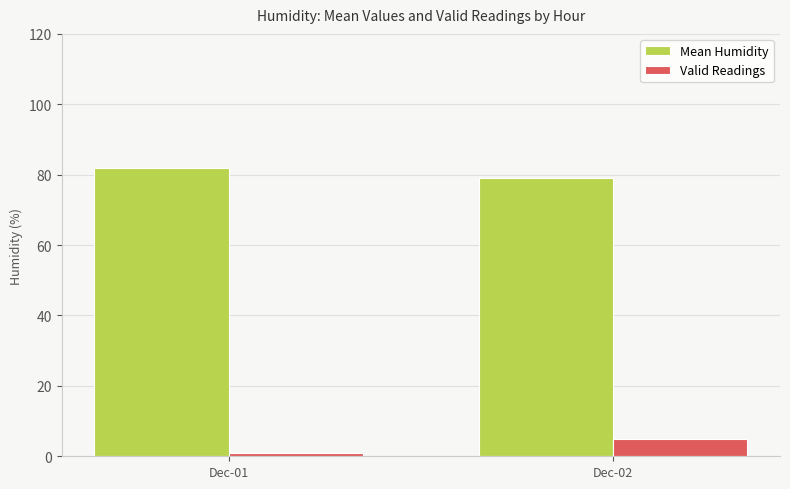

At which label does Mean Humidity reach its minimum?

Dec-02